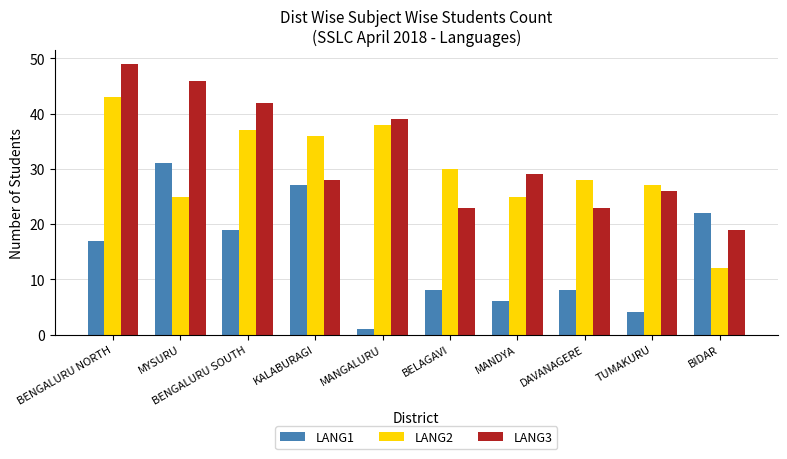

The value of LANG1 at KALABURAGI is 27. True or false?

True